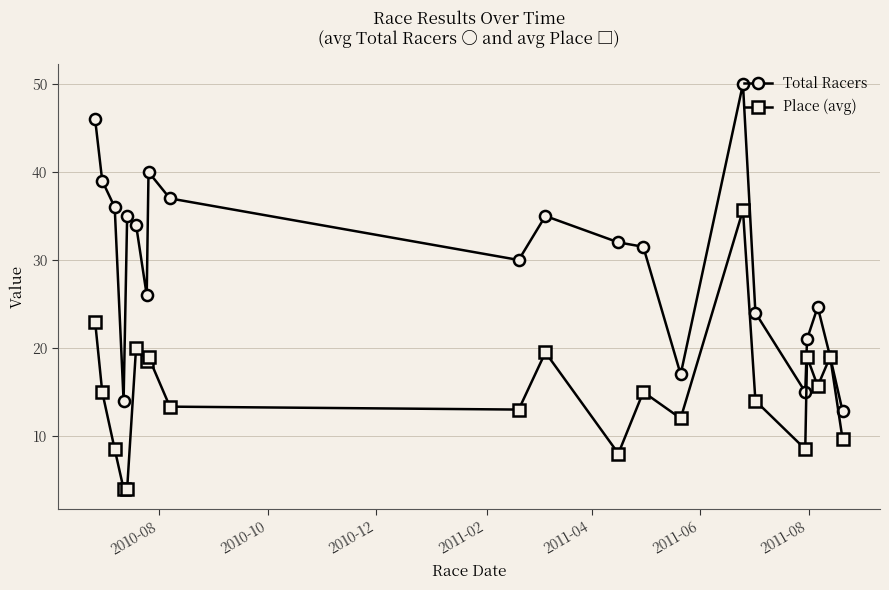

Which series has the widest spread of values?

Total Racers